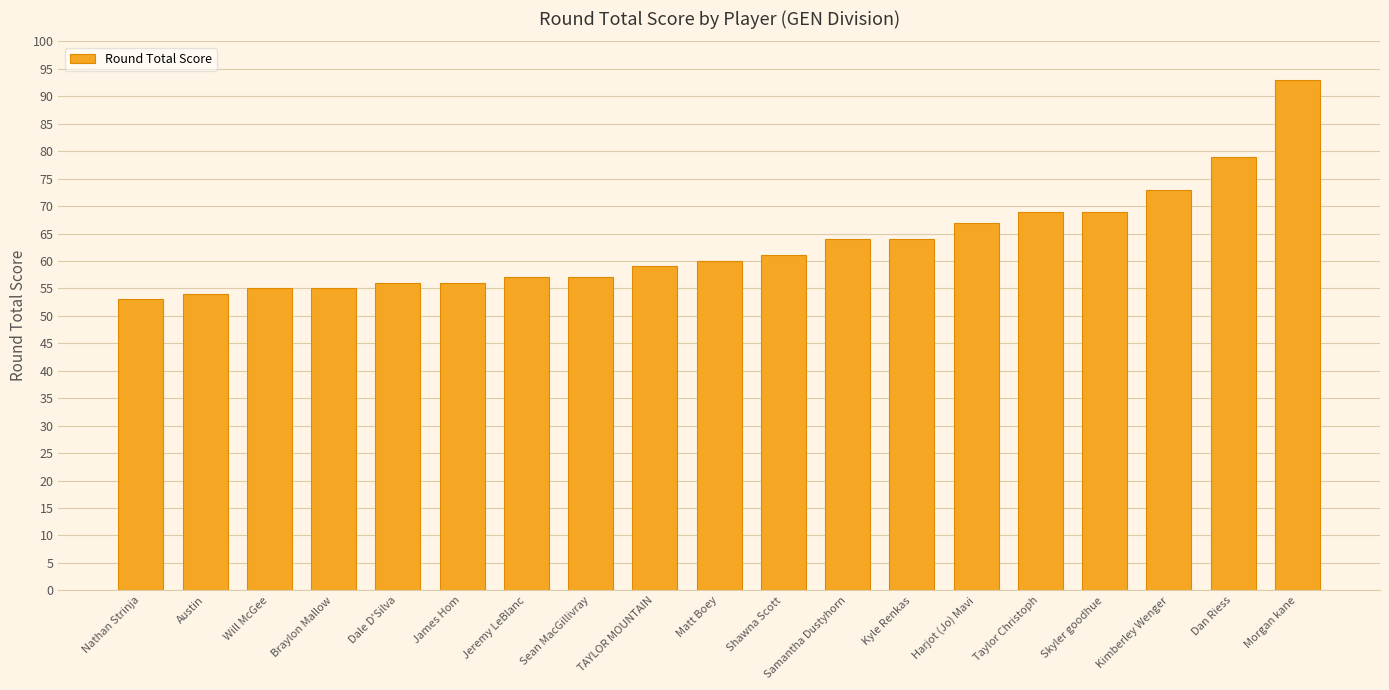

The chart shows a value of 79 at Dan Riess. True or false?

True